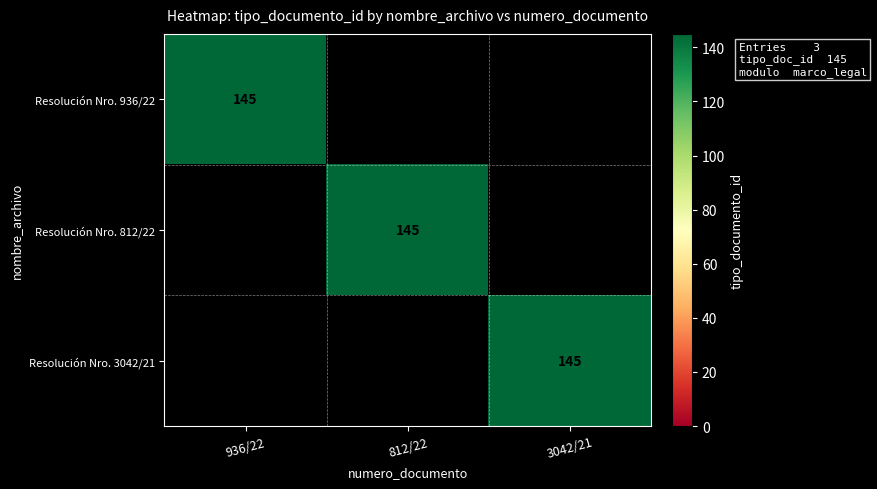

True or false: Resolución Nro. 3042/21 has a value of 145 at 3042/21.

True